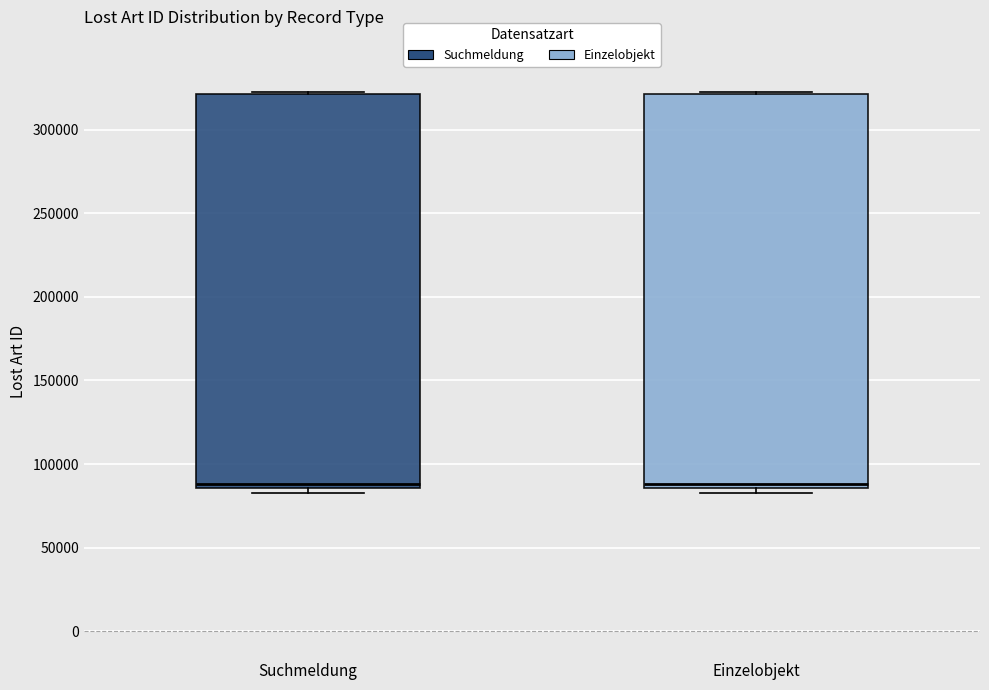

Reading left to right, read every box against the y-axis: the position of its median line, the range the box covers, and the ends of its whiskers. The values are not printed on the chart, so give them approximately, as read against the axis.

Suchmeldung: median 90000, box 85000 to 320000, whiskers 85000 (just below the box's lower edge) to 325000
Einzelobjekt: median 90000, box 85000 to 320000, whiskers 85000 (just below the box's lower edge) to 325000